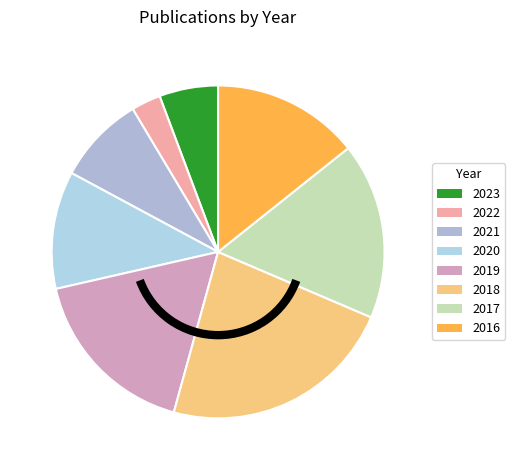

The 2022 slice represents 3% of the pie. True or false?

True